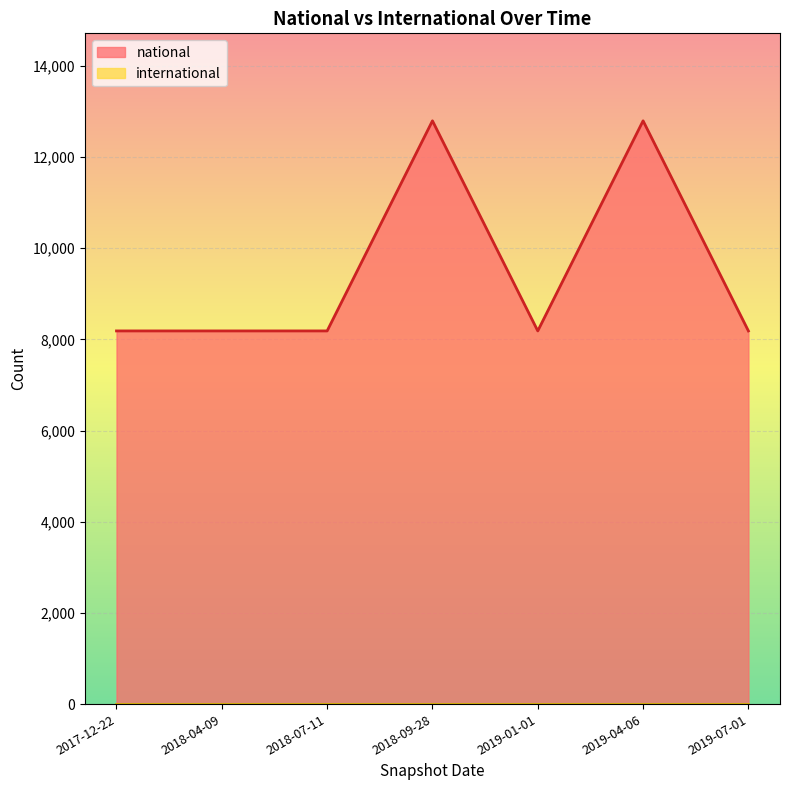

True or false: the data shows 13073 at 2017-12-22.

False